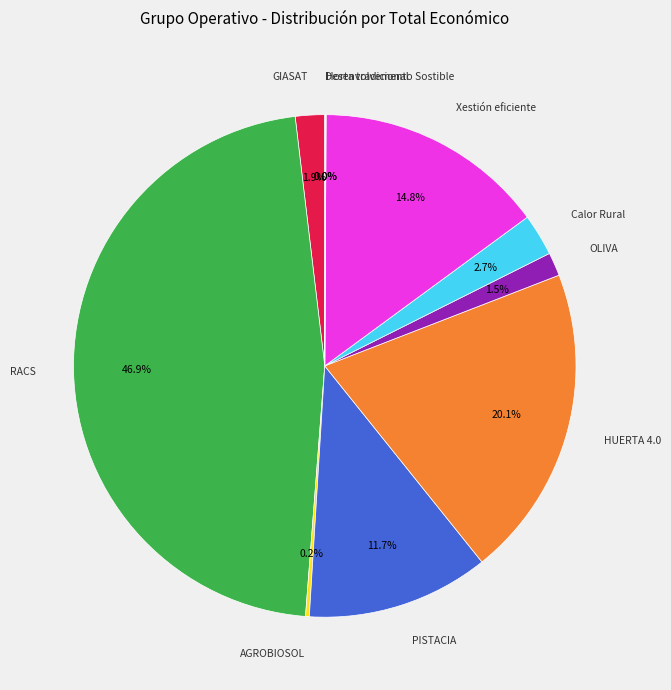

Does any single category account for the majority?

No